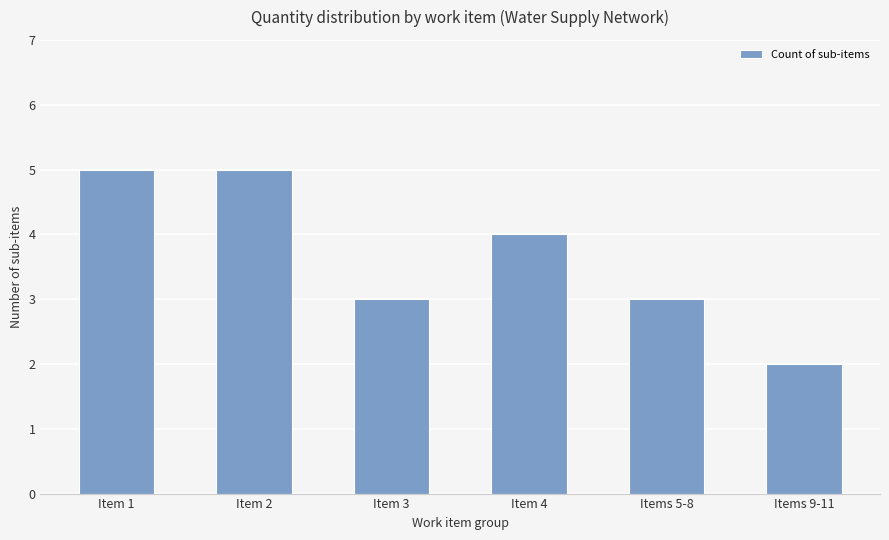

Reading left to right, extract all data points from this chart.

Item 1=5	Item 2=5	Item 3=3	Item 4=4	Items 5-8=3	Items 9-11=2